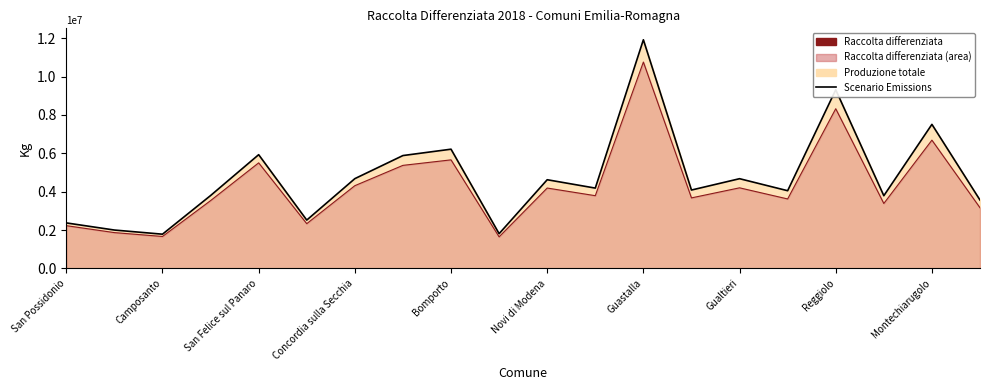

Which has a higher value, 16 or 13?

16